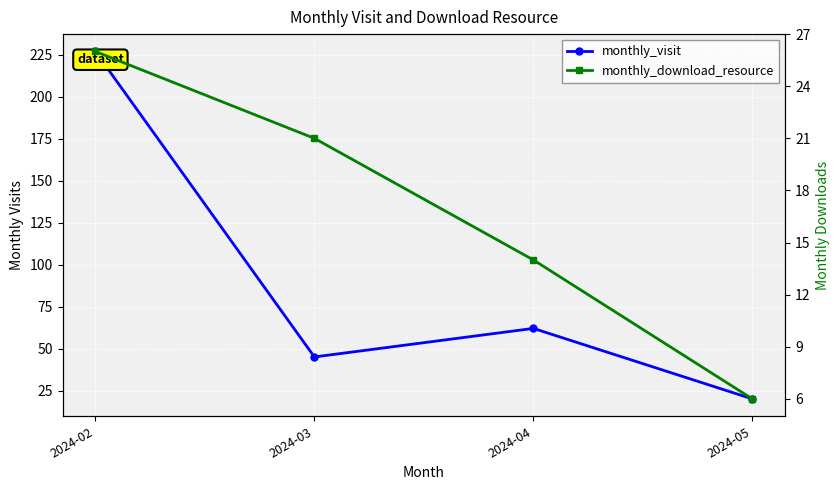

What is the total value across all series at 2024-03?

66